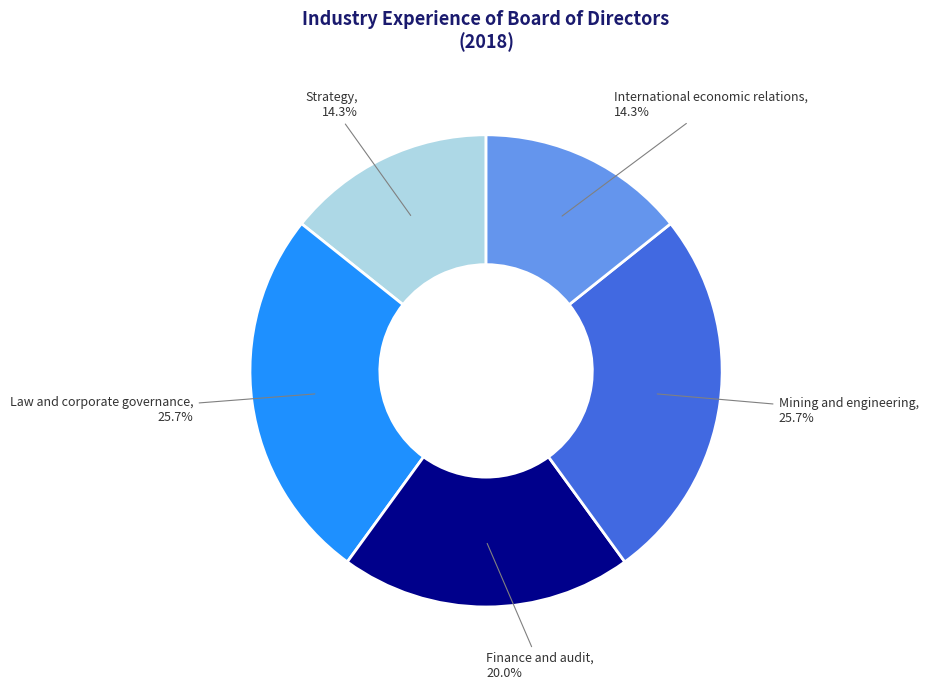

Does any single category account for the majority?

No